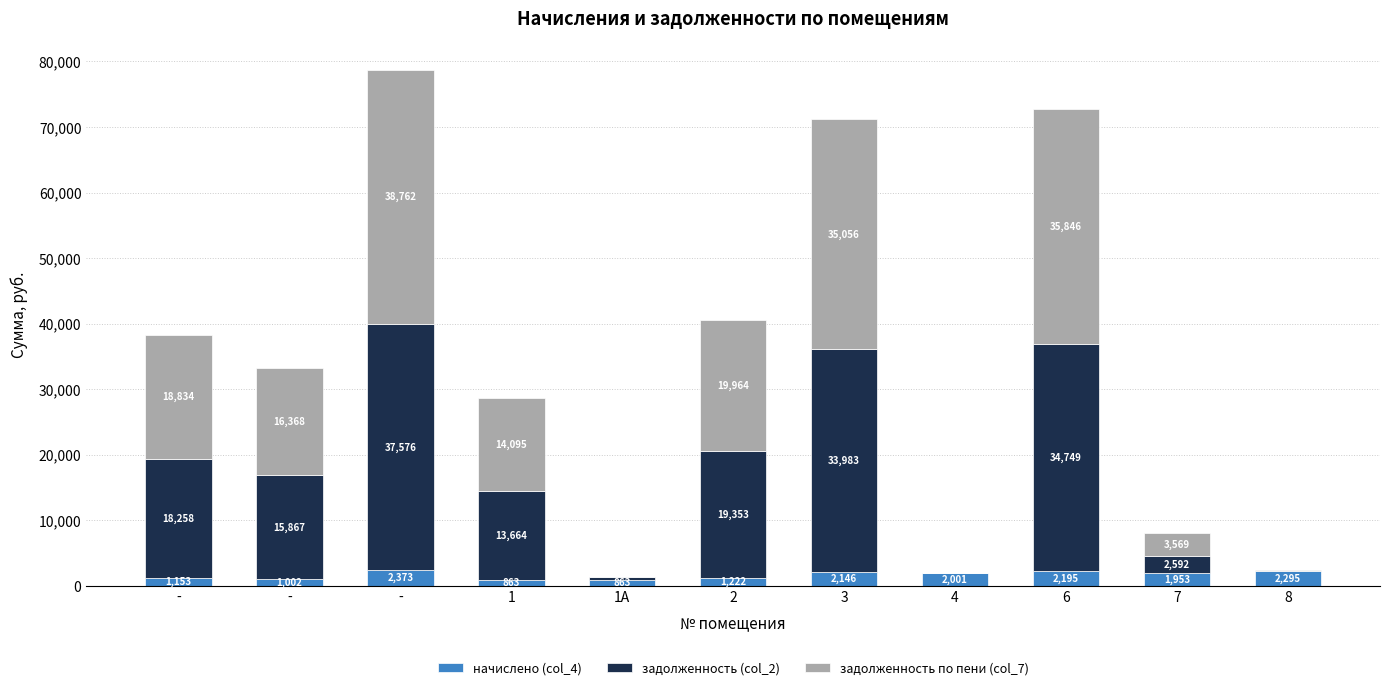

Are the bars grouped side by side (vs. stacked)?

No